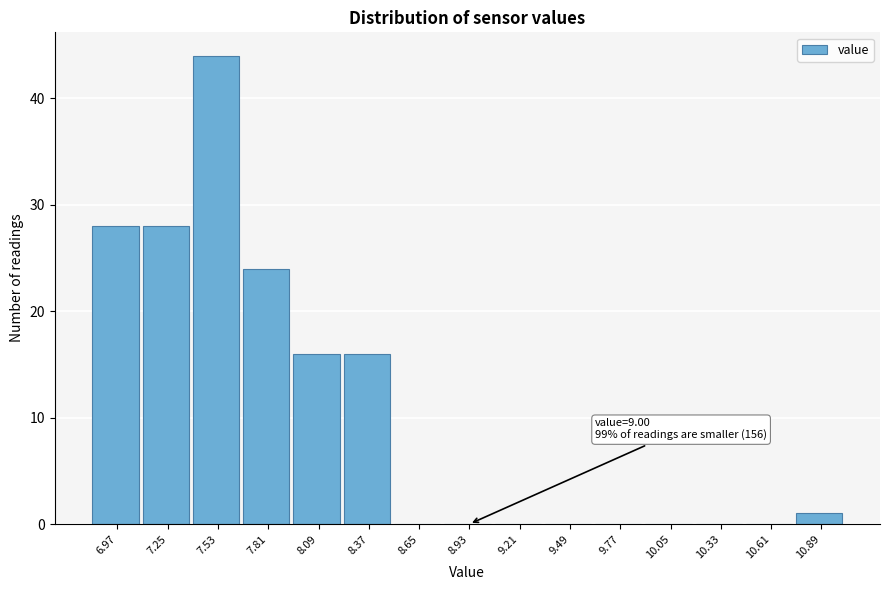

Reading left to right, list all the values displayed in this chart.

6.97=28	7.25=28	7.53=44	7.81=24	8.09=16	8.37=16	8.65=0	8.93=0	9.21=0	9.49=0	9.77=0	10.05=0	10.33=0	10.61=0	10.89=1